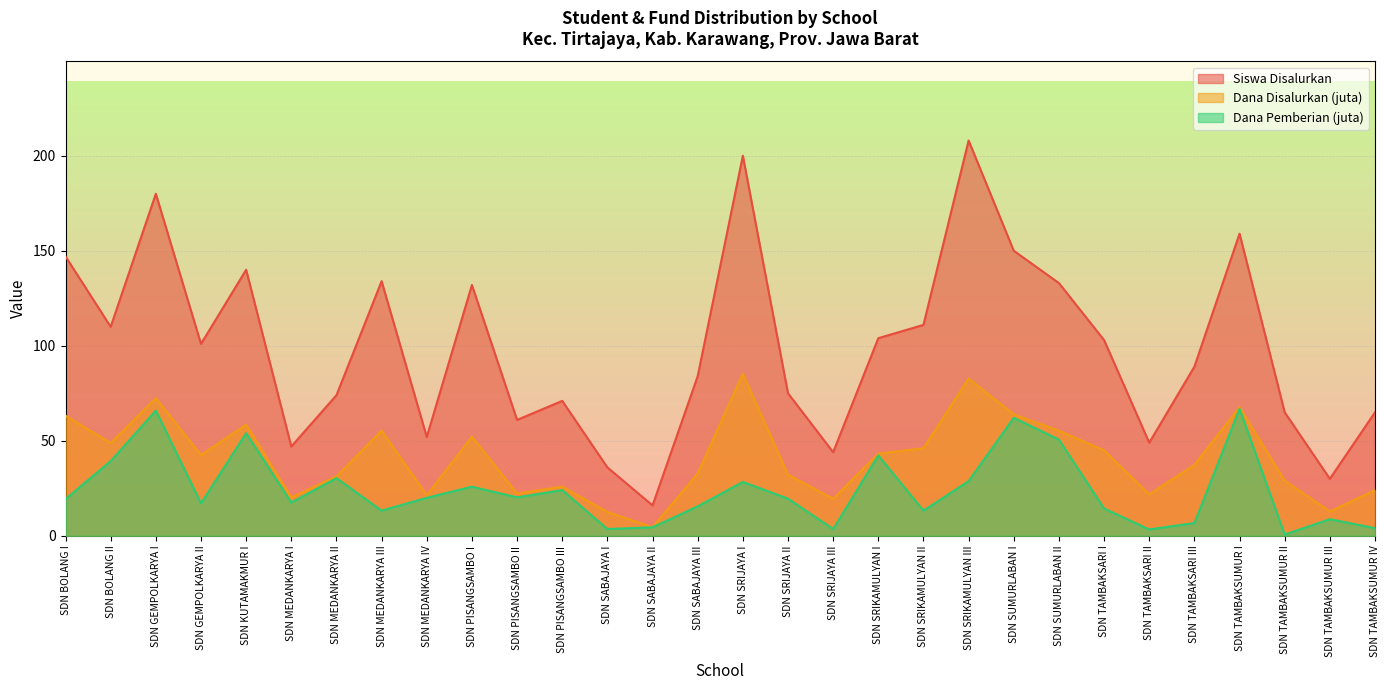

True or false: Siswa Disalurkan and Dana Pemberian (juta) cross at least once.

False